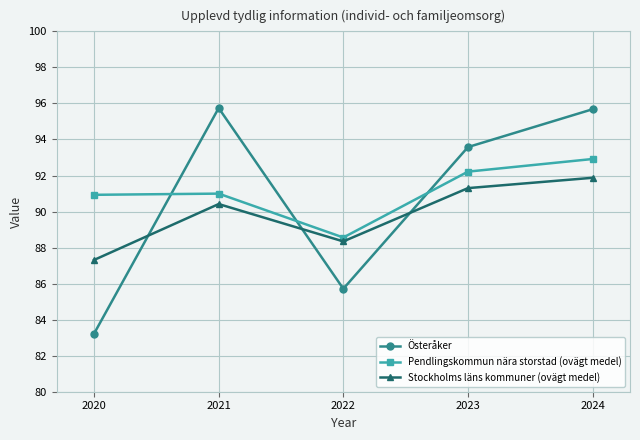

At which category does Österåker reach its first local valley?

2022